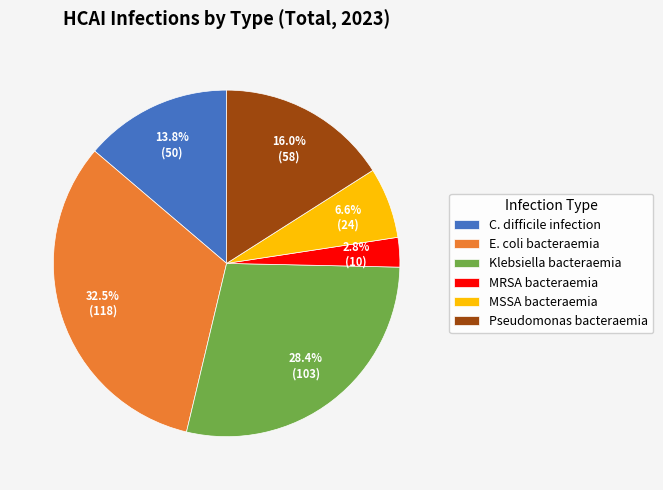

Is it true that C. difficile infection is 14% of the pie?

True